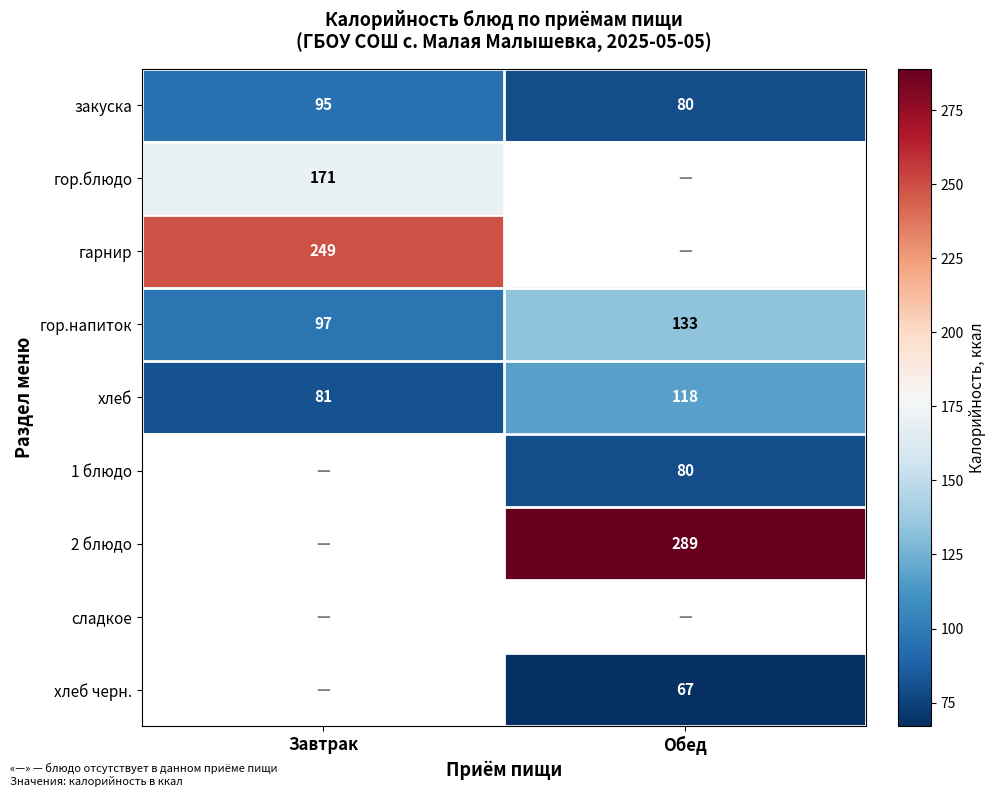

Which has a higher value, Завтрак or Обед?

Завтрак